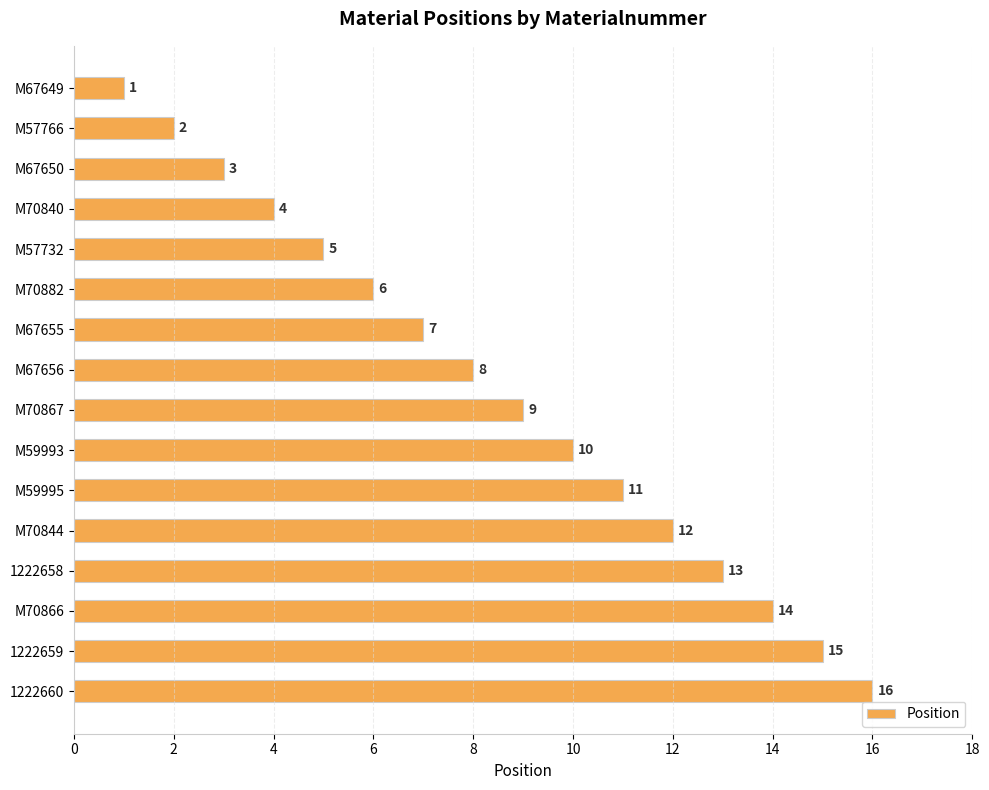

What is the label of the 1st bar from the top?

M67649